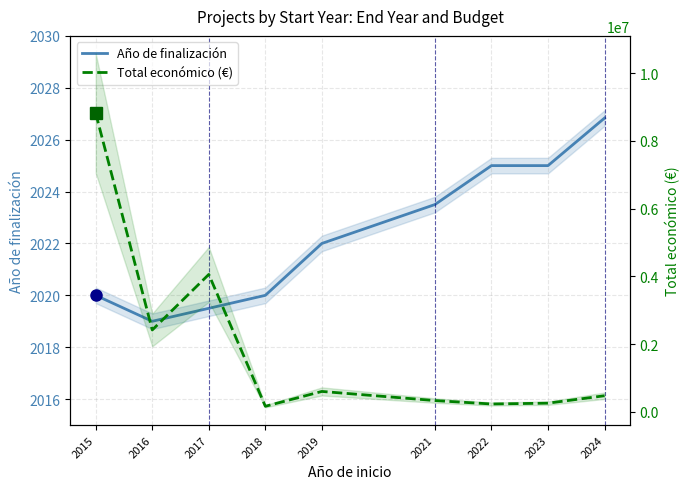

What is the average value of the Año de finalización series?

2022.3